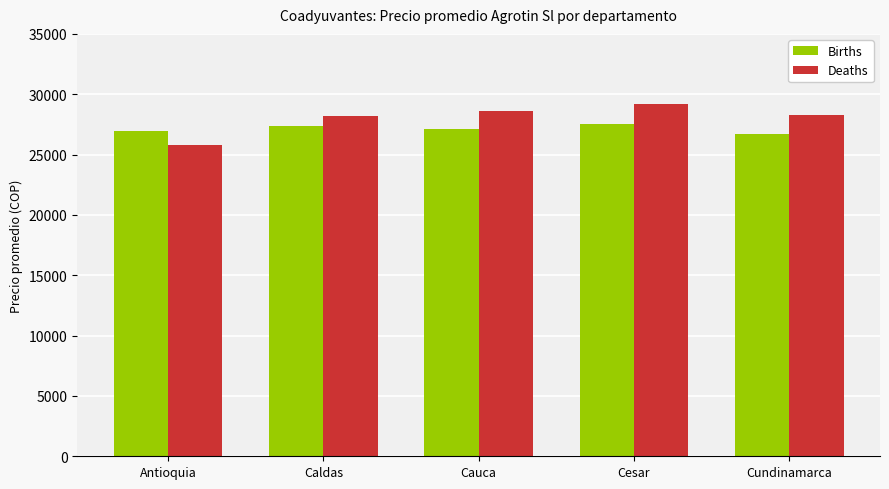

Rank the series by their maximum value, from highest to lowest.

Deaths, Births